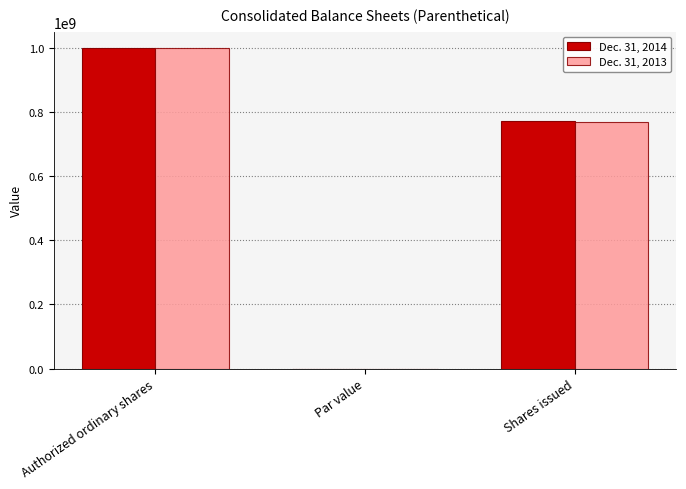

Does the chart contain stacked bars?

No